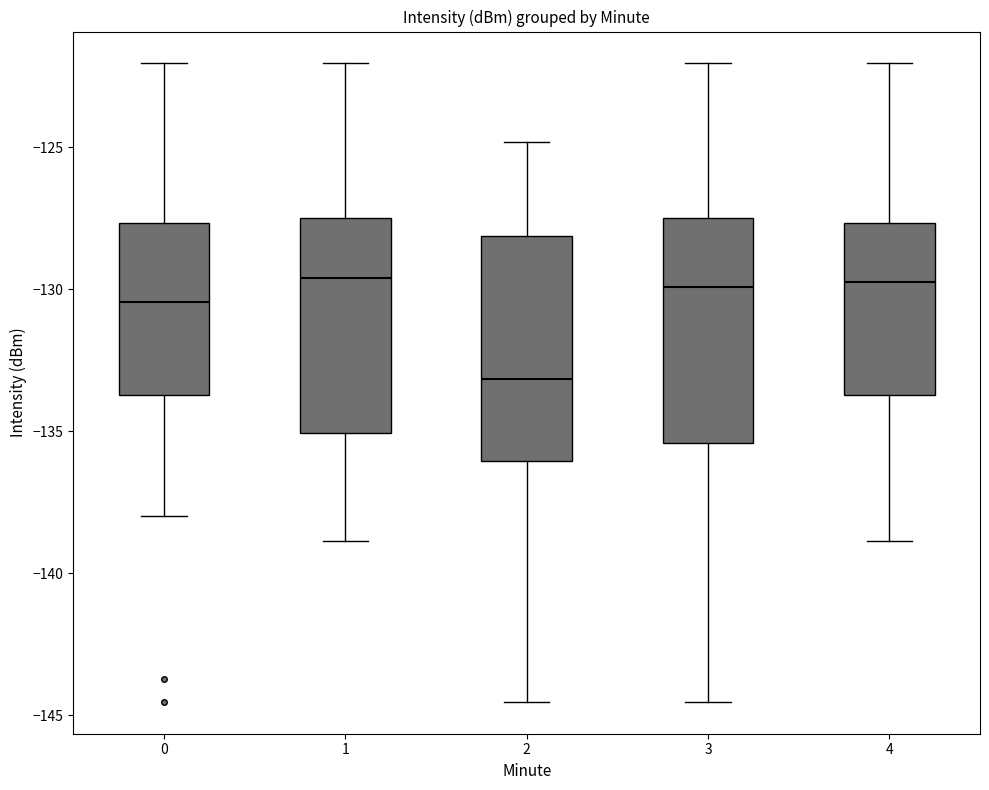

Which box's median line is the lowest?

2